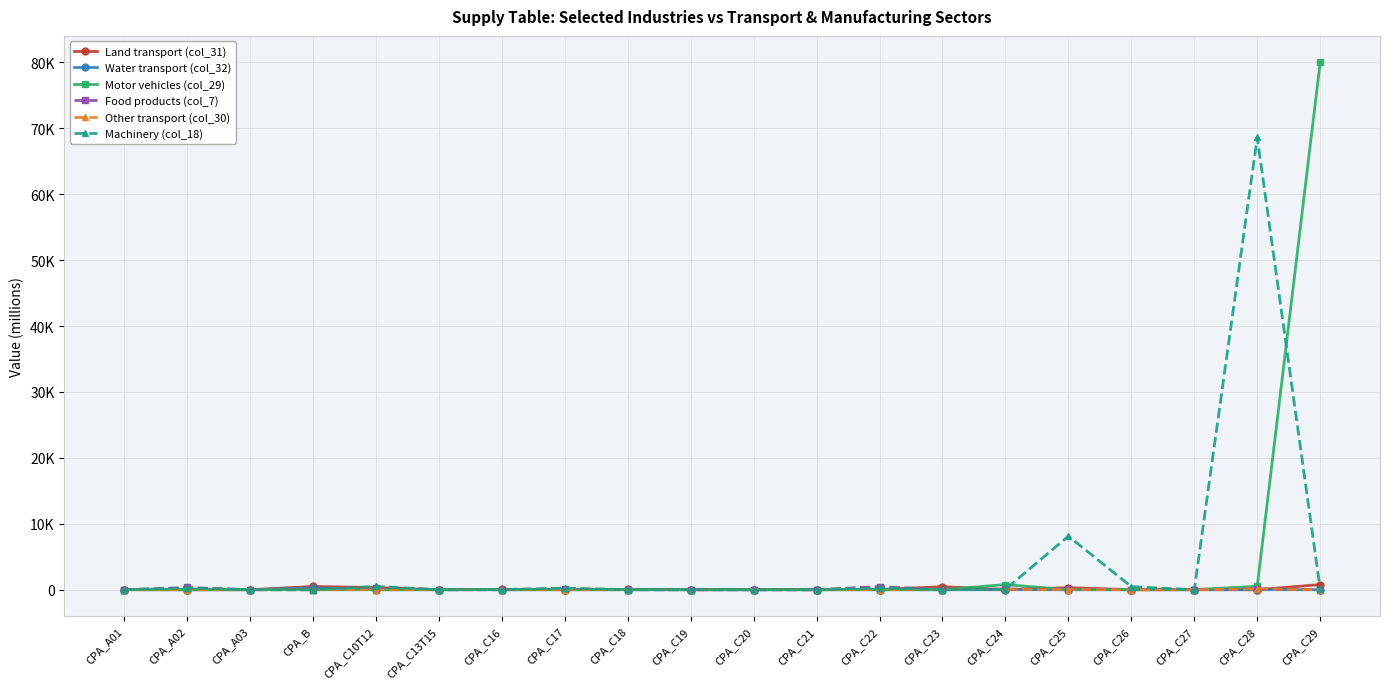

Does the chart have visible grid lines?

Yes